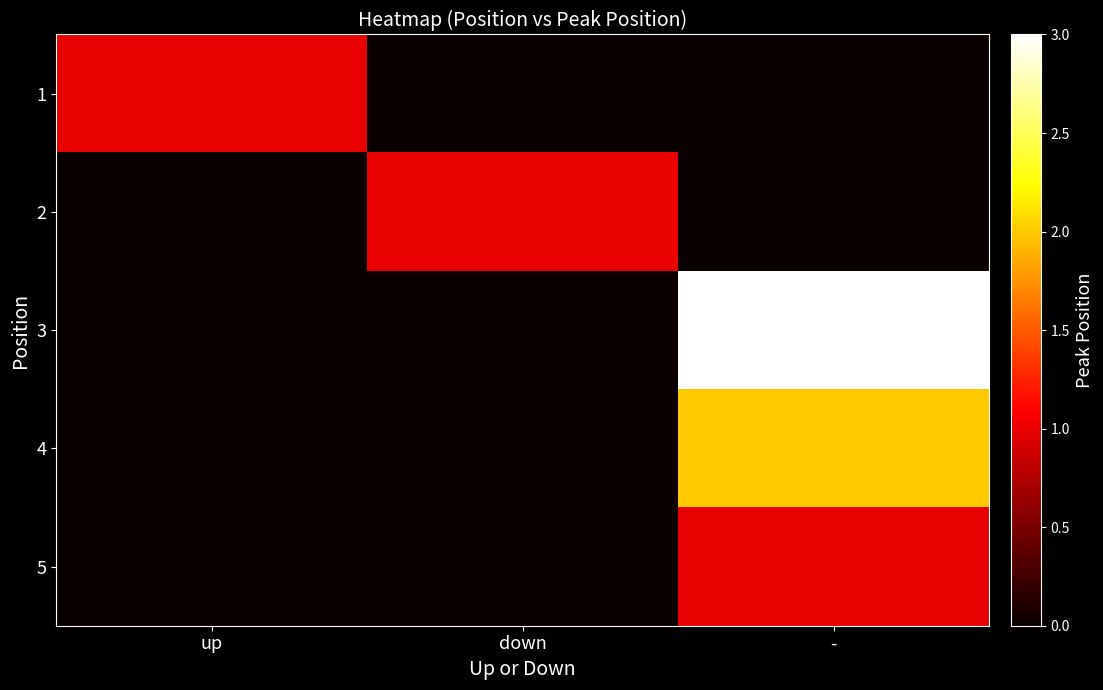

At which category is the sum across all series the highest?

-